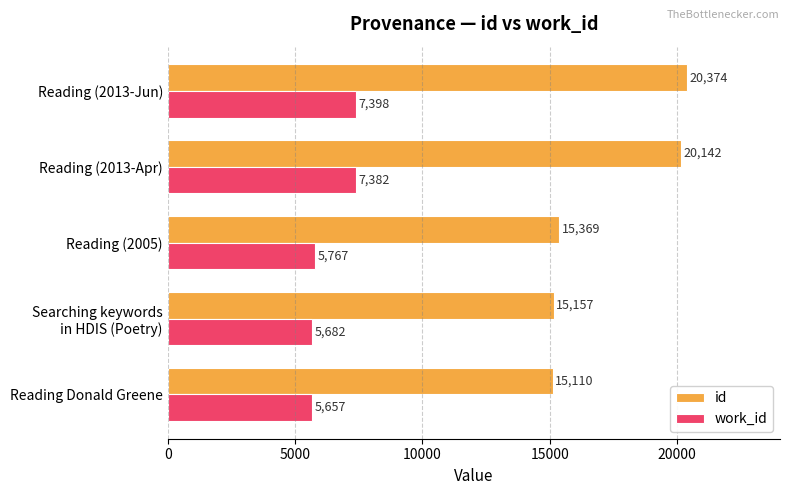

What is the difference between the maximum and second lowest values in the id series?

5217